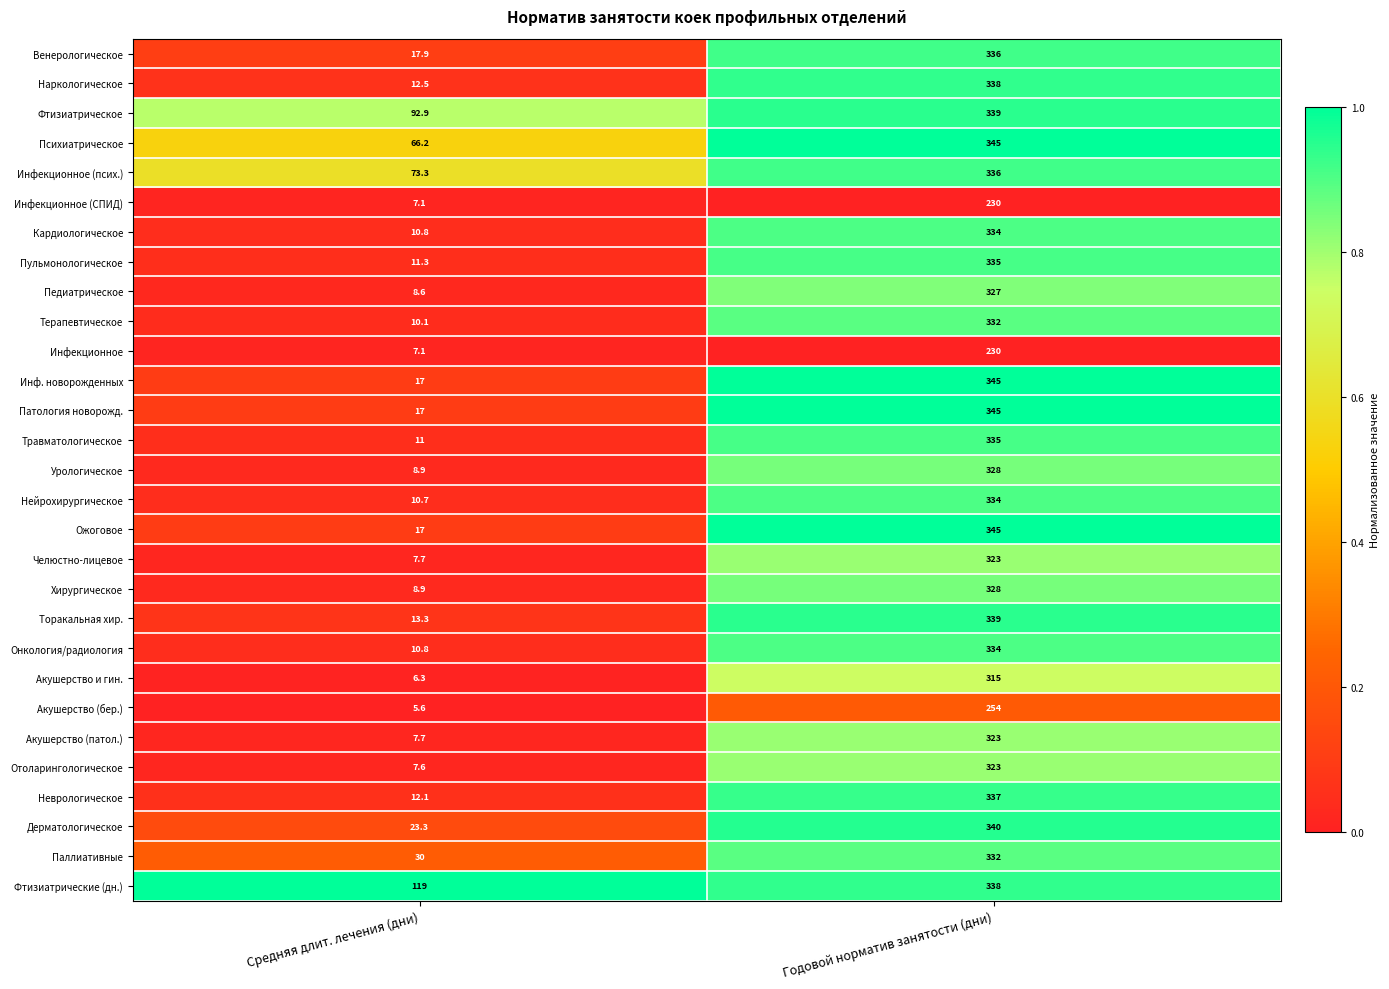

At which category is the sum across all series the highest?

Годовой норматив занятости (дни)